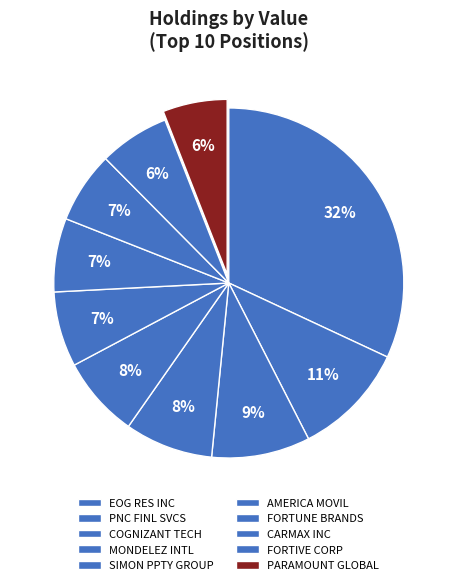

Count the number of slices in the pie.

10